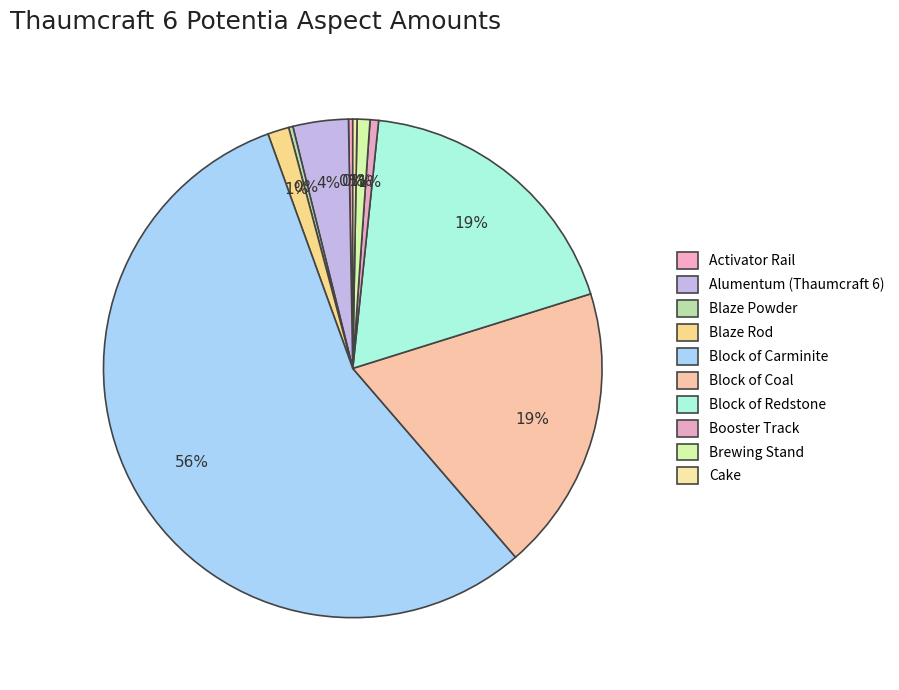

How many segments does this pie chart have?

10